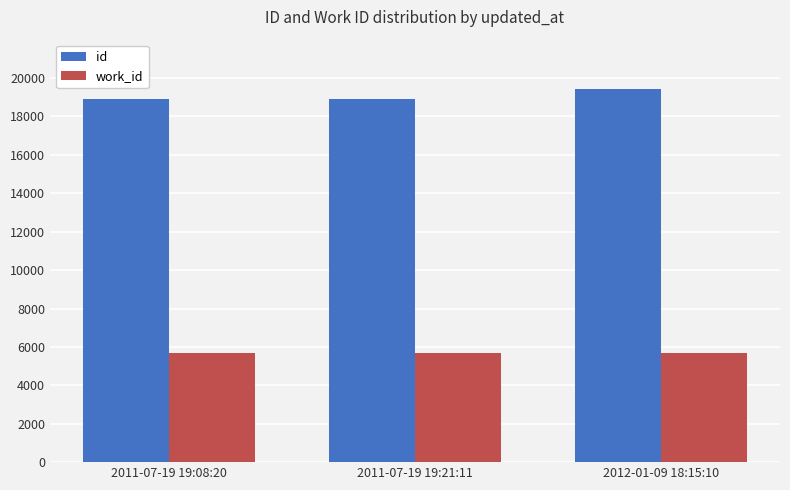

At which category does the chart reach its peak across all series?

2012-01-09 18:15:10